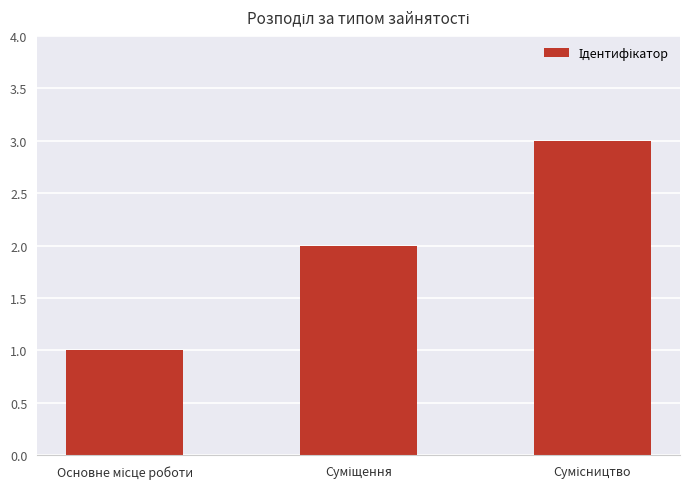

What is the maximum value shown in the chart?

3